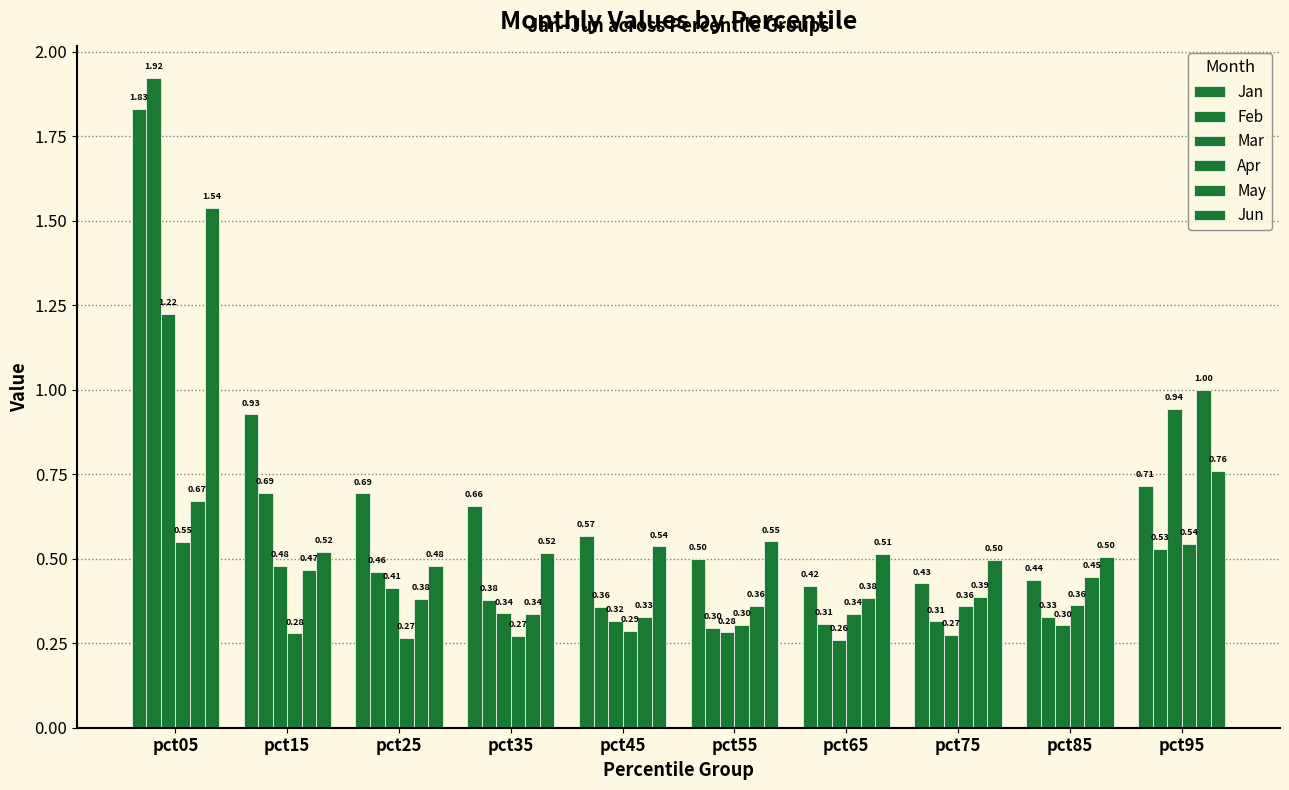

Is it true that Jan equals 0.5 at pct55?

True